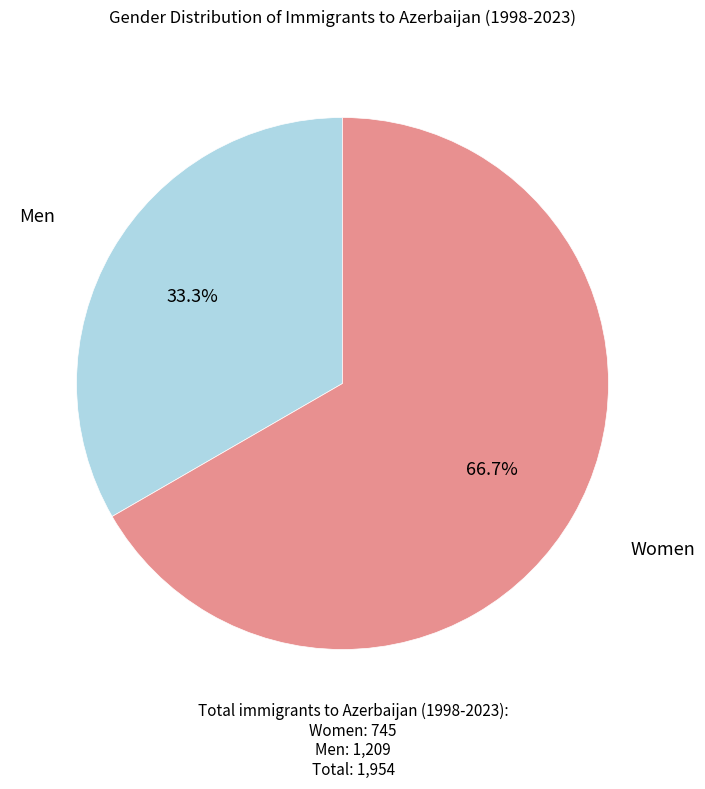

Is there a majority slice in this chart?

Yes